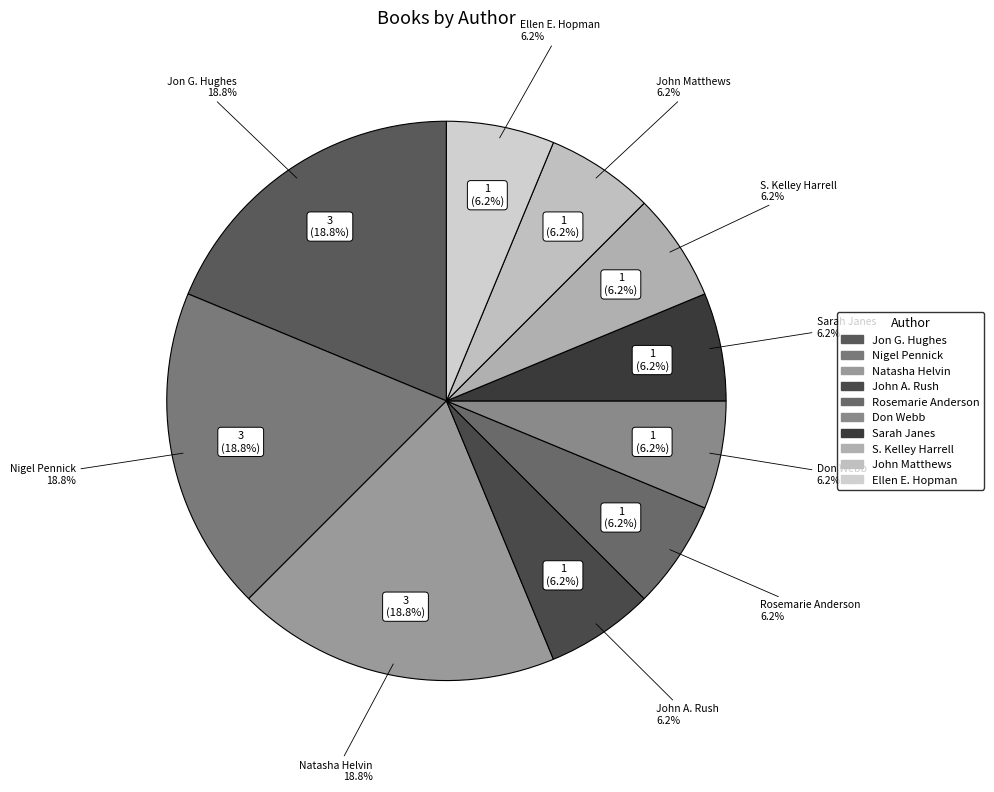

To the nearest percent, what percentage of the pie is Natasha Helvin (156213723)?

19%